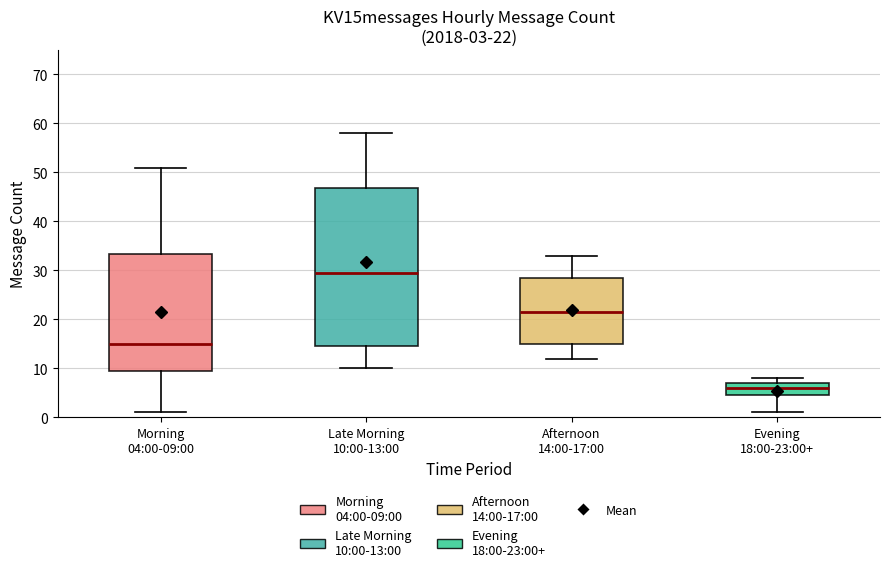

Which box is the tallest, from its lower edge to its upper edge?

Late Morning 10:00-13:00